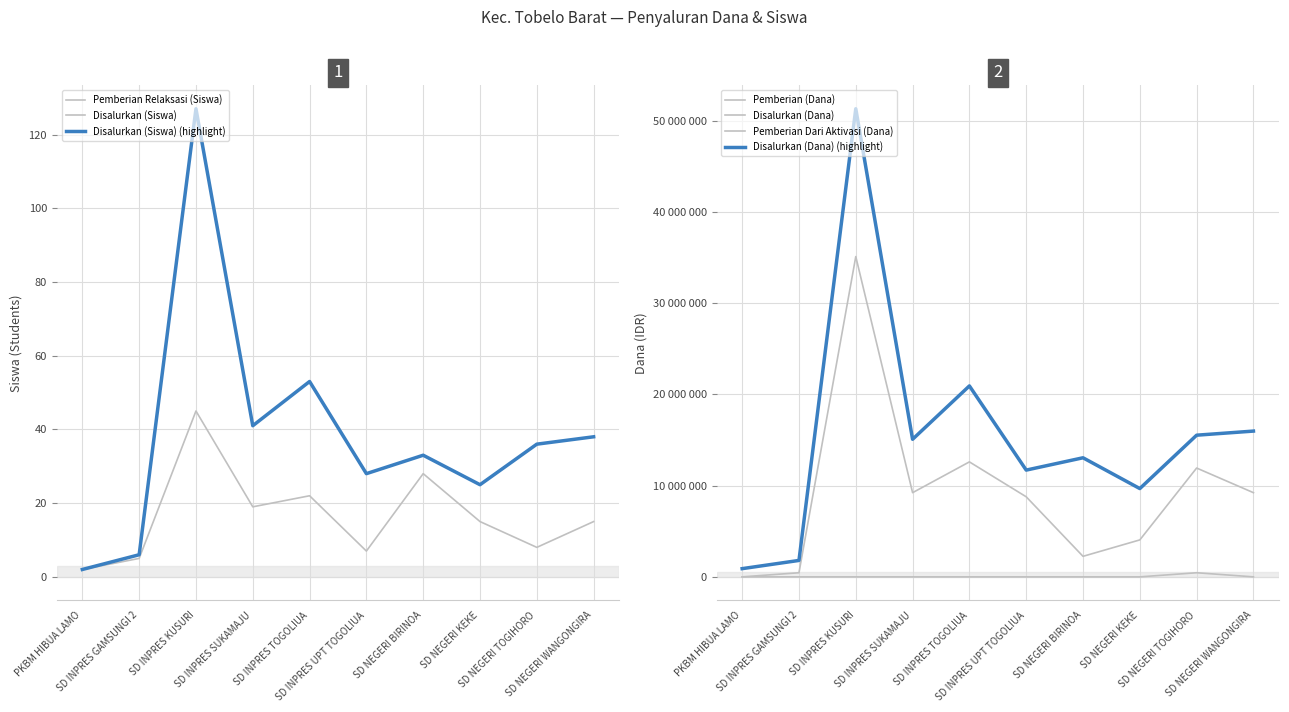

Reading left to right, transcribe all the data shown in this chart.

Pemberian Relaksasi (Siswa): 2	5	45	19	22	7	28	15	8	15
Disalurkan (Siswa): 2	6	127	41	53	28	33	25	36	38
Pemberian (Dana): 0	450000	35100000	9225000	12600000	8775000	2250000	4050000	11925000	9225000
Disalurkan (Dana): 900000	1800000	51300000	15075000	20925000	11700000	13050000	9675000	15525000	15975000
Pemberian Dari Aktivasi (Dana): 0	0	0	0	0	0	0	0	450000	0